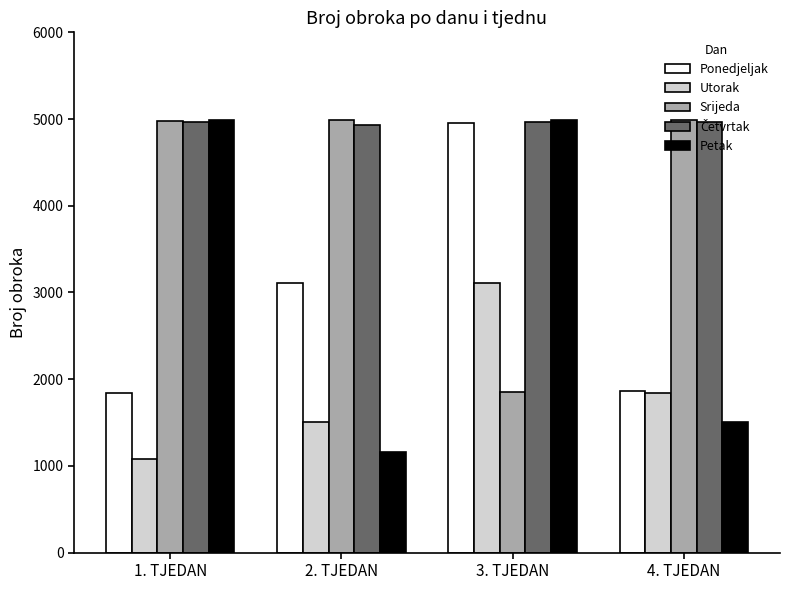

Count the number of data series in this chart.

5